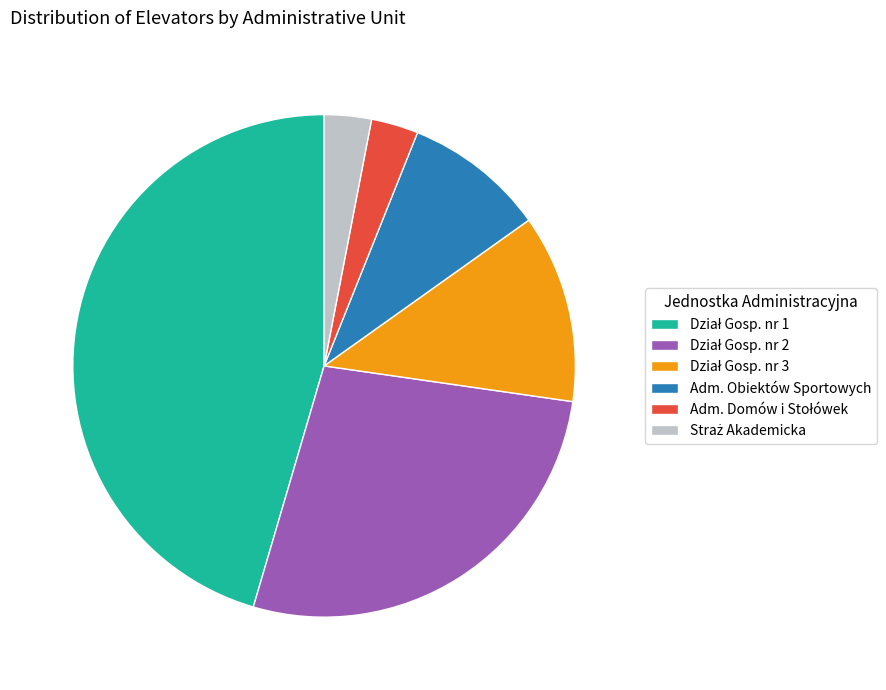

Does any single category account for the majority?

No